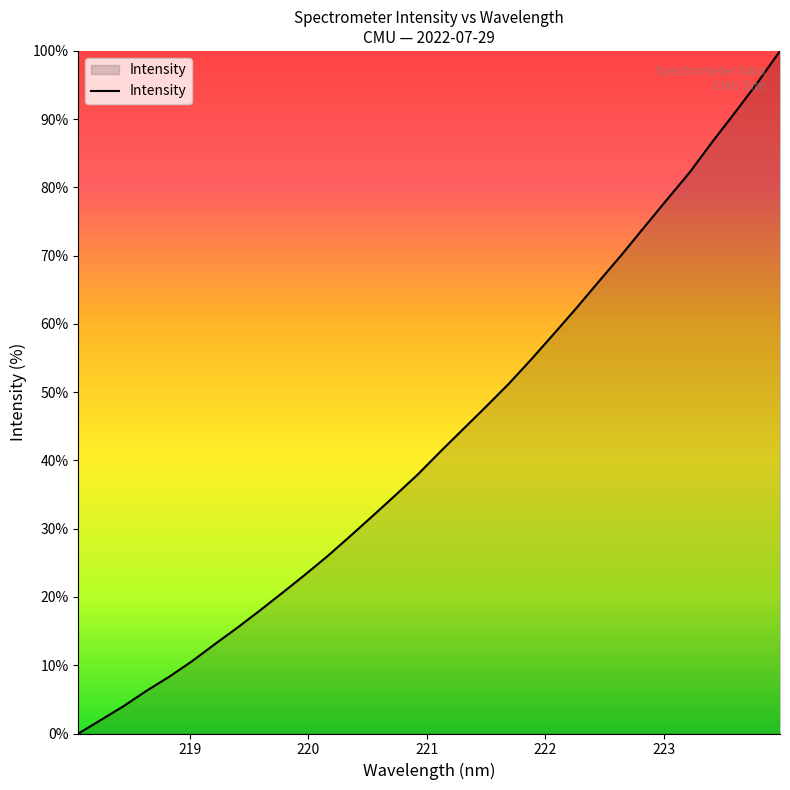

Does the chart have visible grid lines?

No